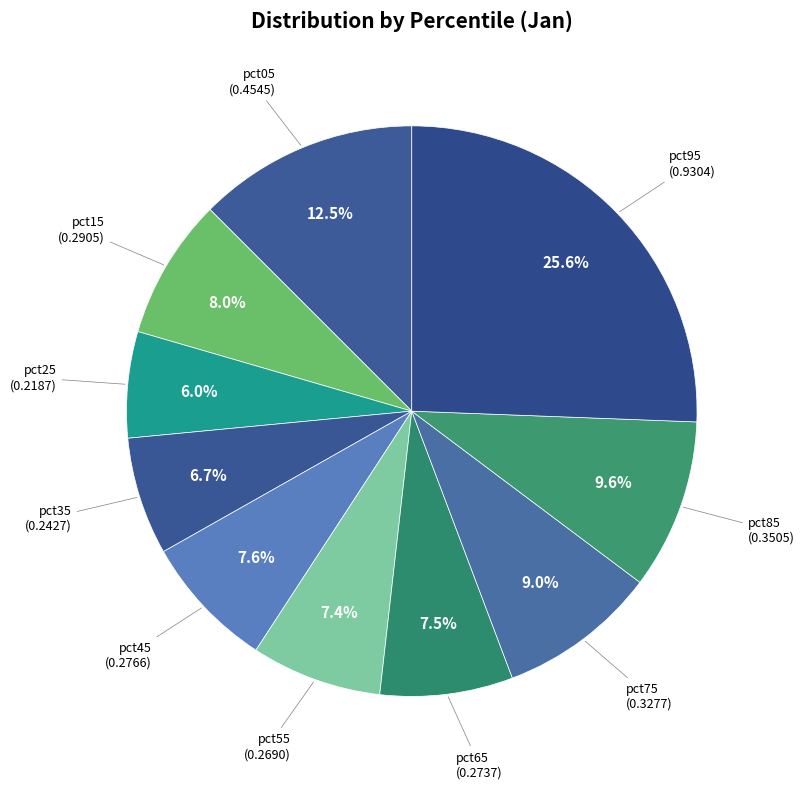

Which slice is the largest?

pct95